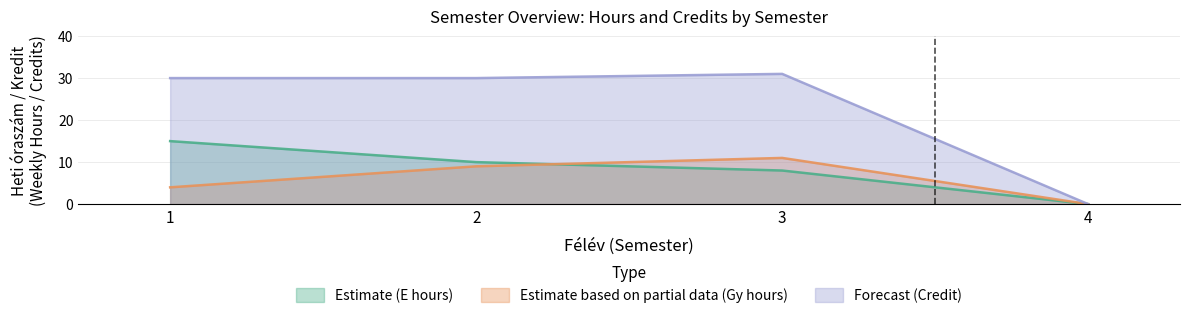

The Estimate (E hours) series shows 15 at 1. True or false?

True